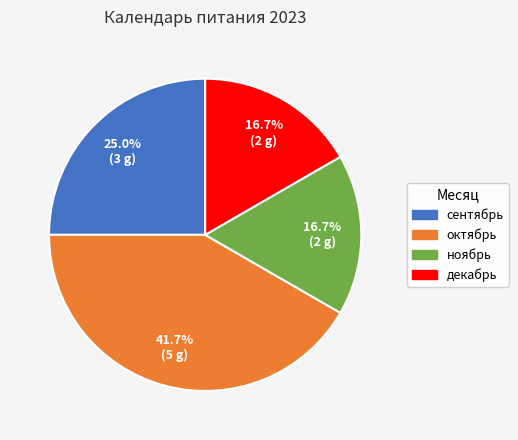

What is the largest slice in the pie chart?

октябрь